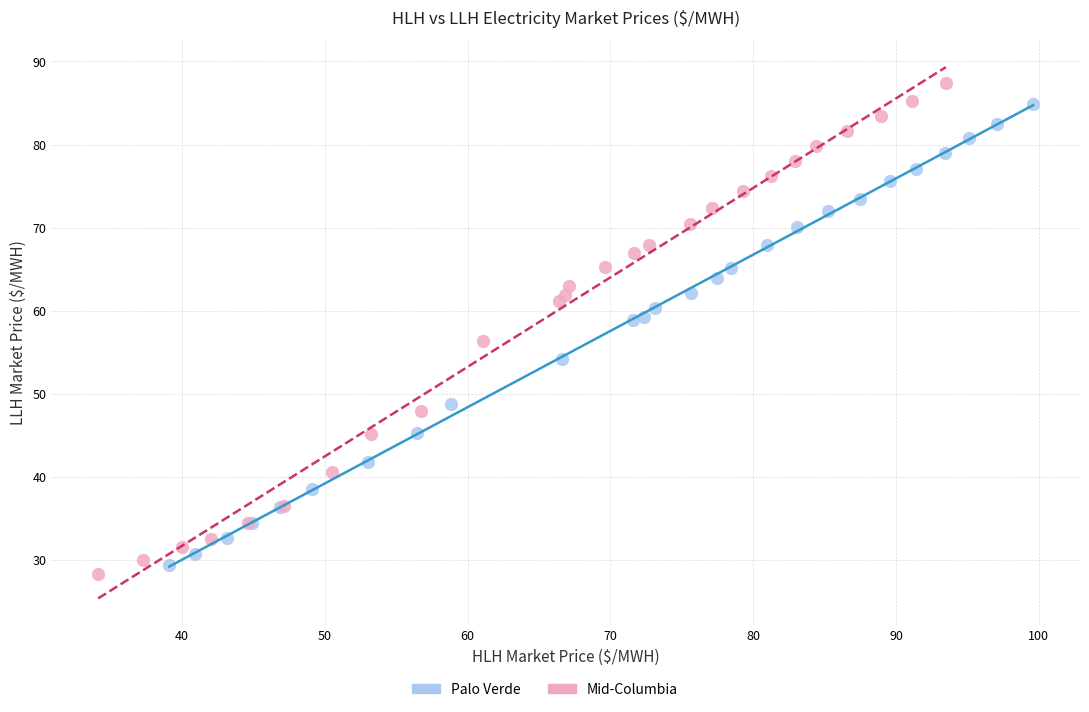

Which series has the widest spread of Y values?

Mid-Columbia